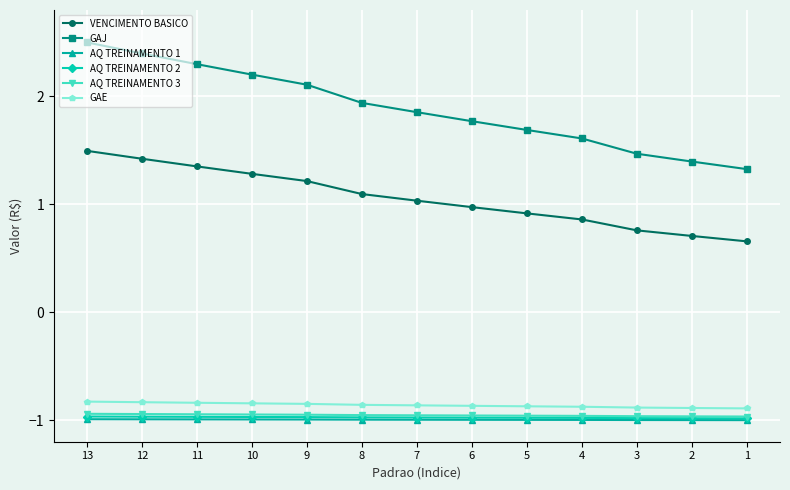

At how many categories does at least one series exceed 1?

13